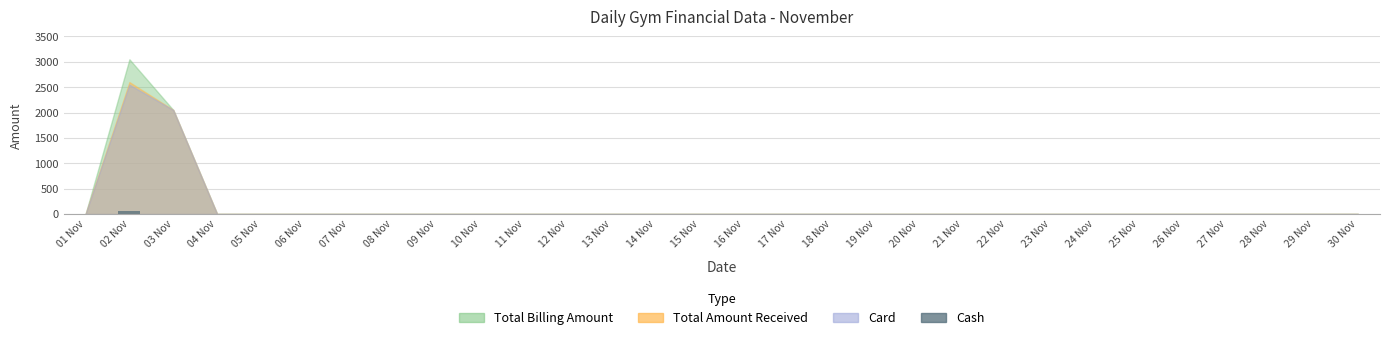

What is the sum of all values?

50